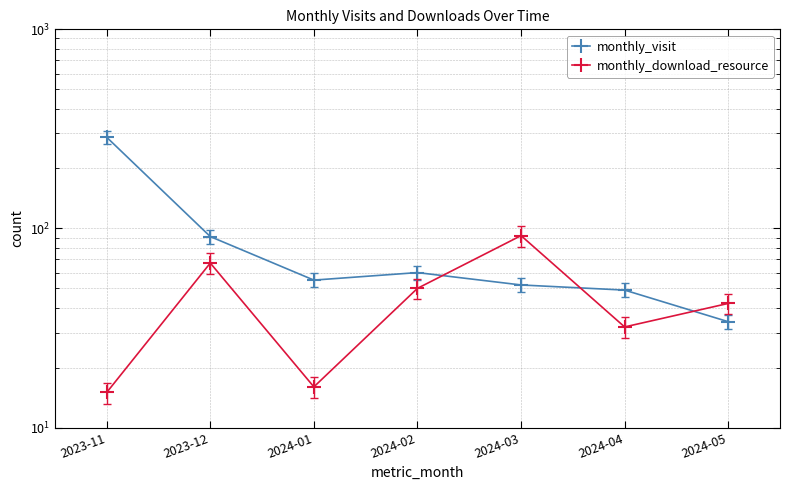

The monthly_download_resource series shows 27 at 2024-03. True or false?

False